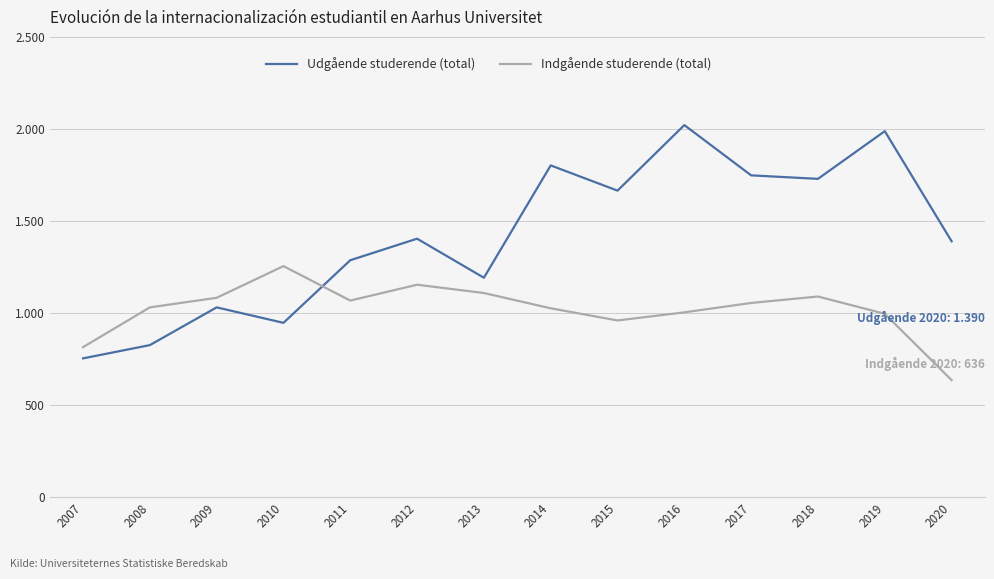

What are all the series names shown in the legend?

Udgående studerende (total), Indgående studerende (total)